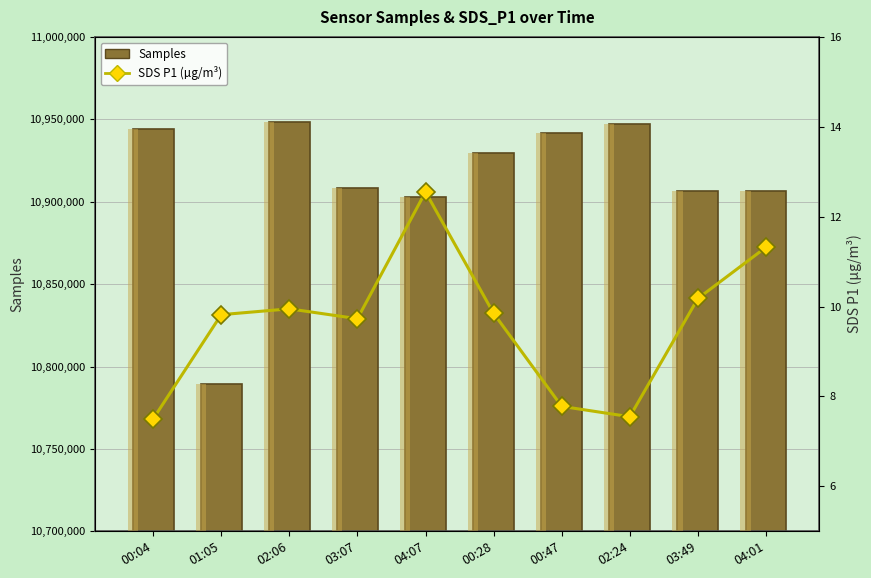

What is the difference between the second highest and second lowest values in the Samples series?

44483.0